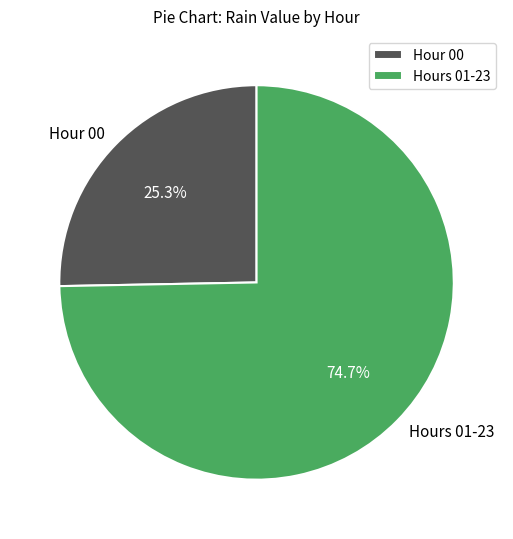

Is the sum of Hours 01-23 and Hour 00 greater than half?

Yes